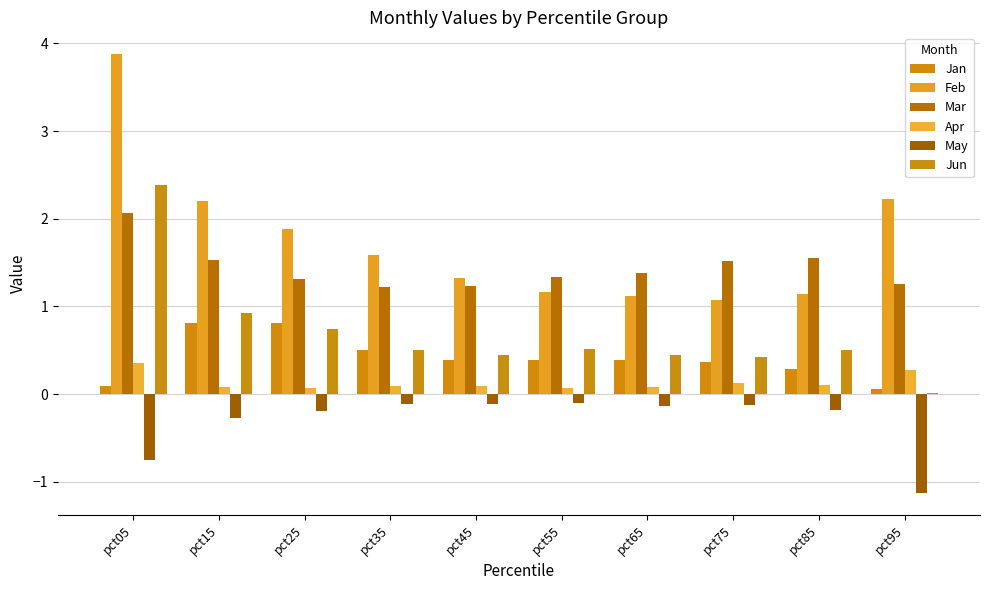

The value of Jun at pct55 is 0.3. True or false?

False